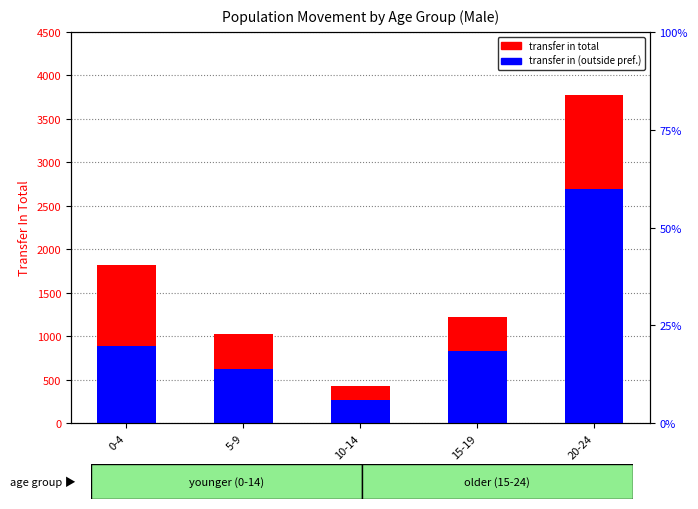

At 20-24, list the series in order from smallest to largest.

transfer in (outside pref.), transfer in total